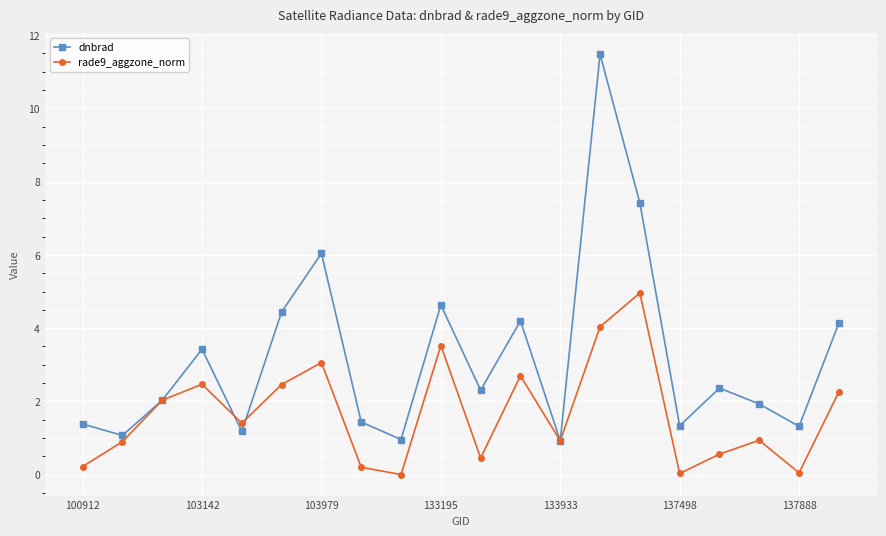

Which series has the largest range (max minus min)?

dnbrad